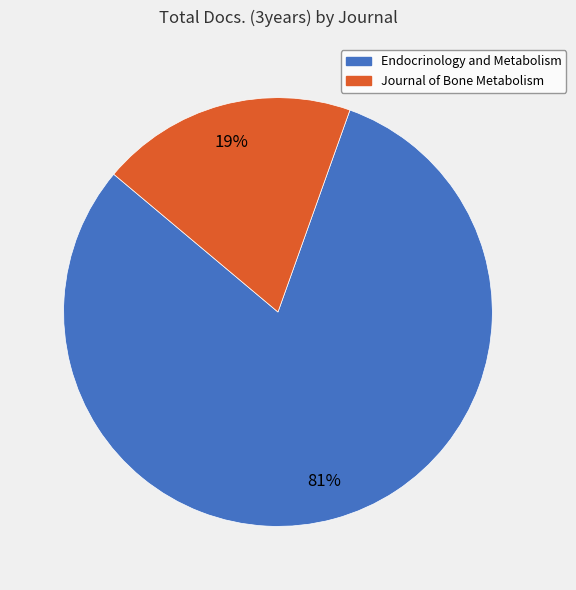

Do Endocrinology and Metabolism and Journal of Bone Metabolism together represent more than half of the pie?

Yes